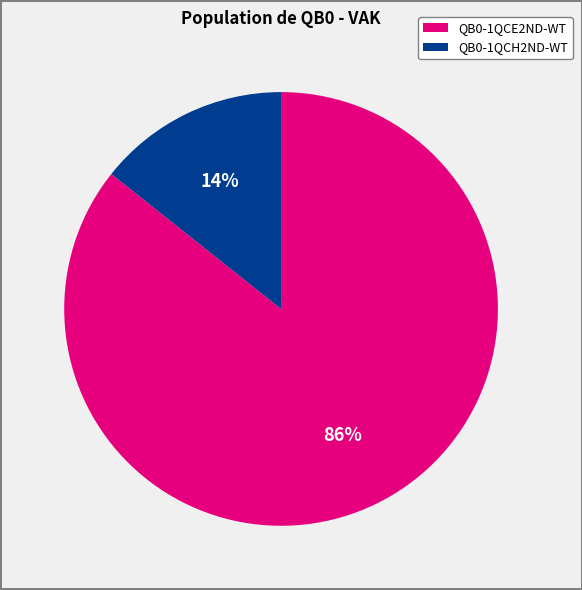

Does QB0-1QCH2ND-WT account for over 50% of the chart?

No